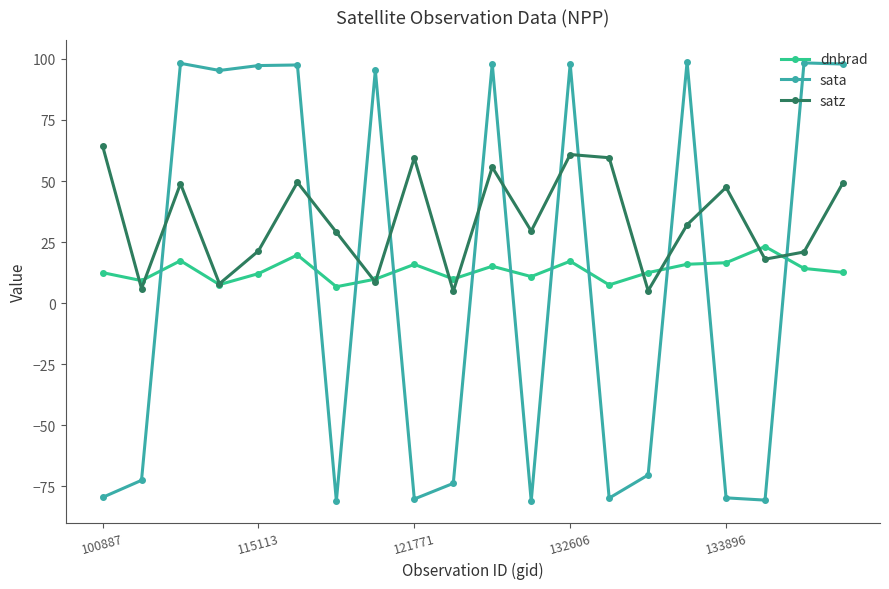

What is the value of the satz point at the 20th from the left?

49.3